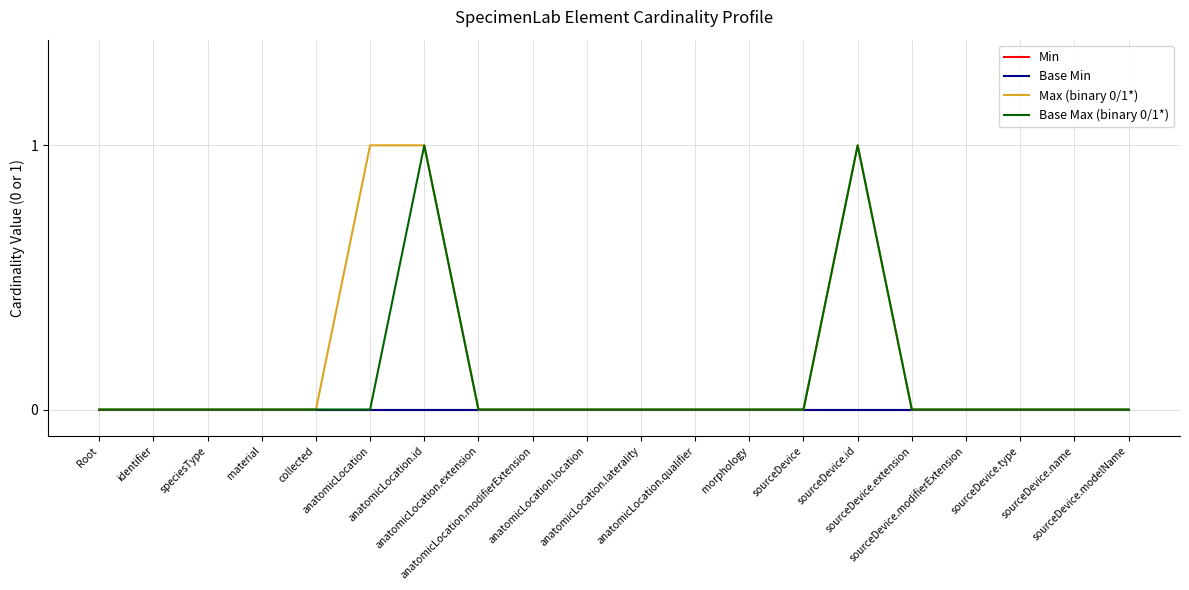

Is this an area chart (filled region under the line)?

No